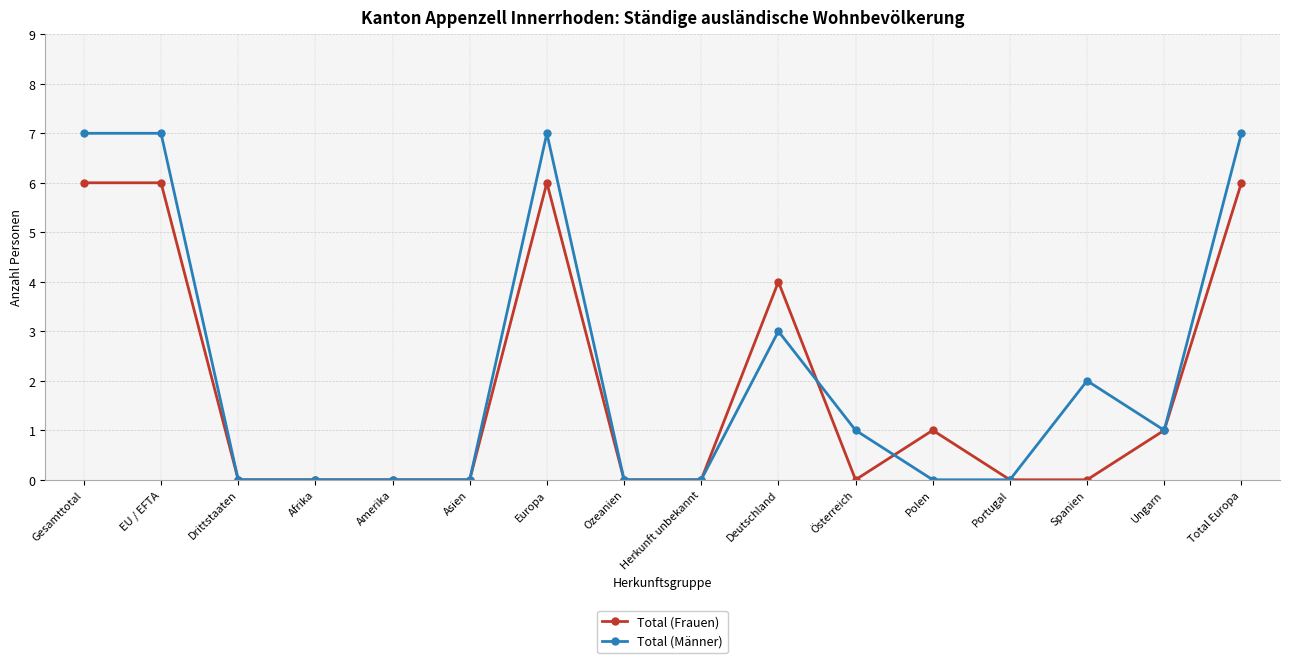

List the series in order of their peak value, highest first.

Total (Männer), Total (Frauen)